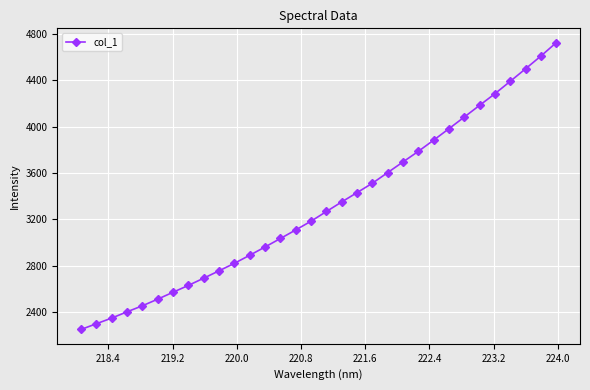

What is the value of the 1st point from the left?

2248.0